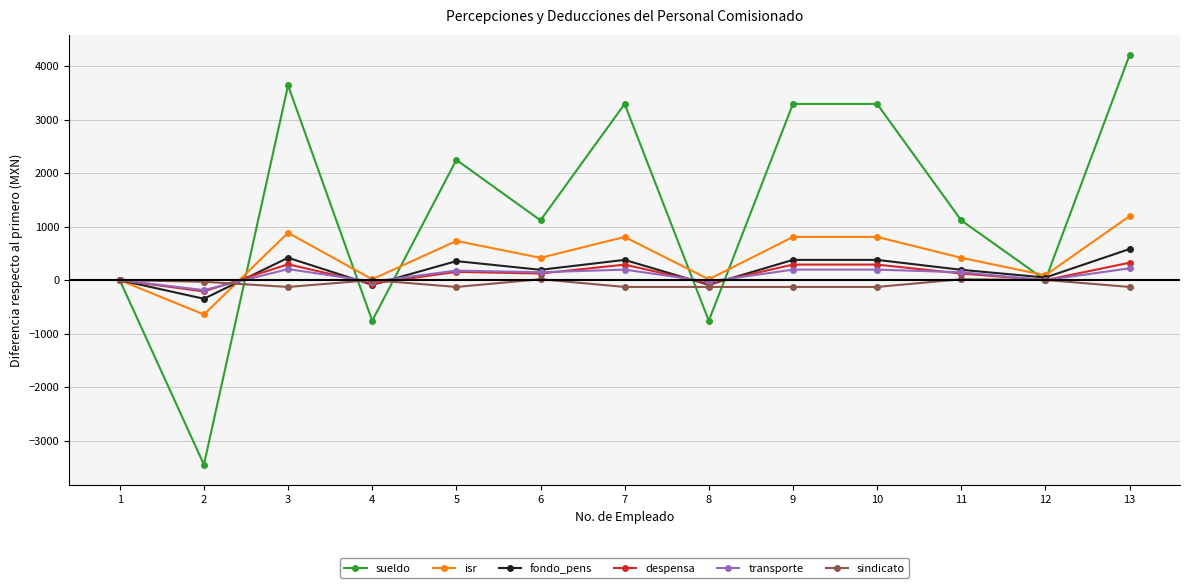

What is the sum of the sindicato values at 13 and 1?

-126.9